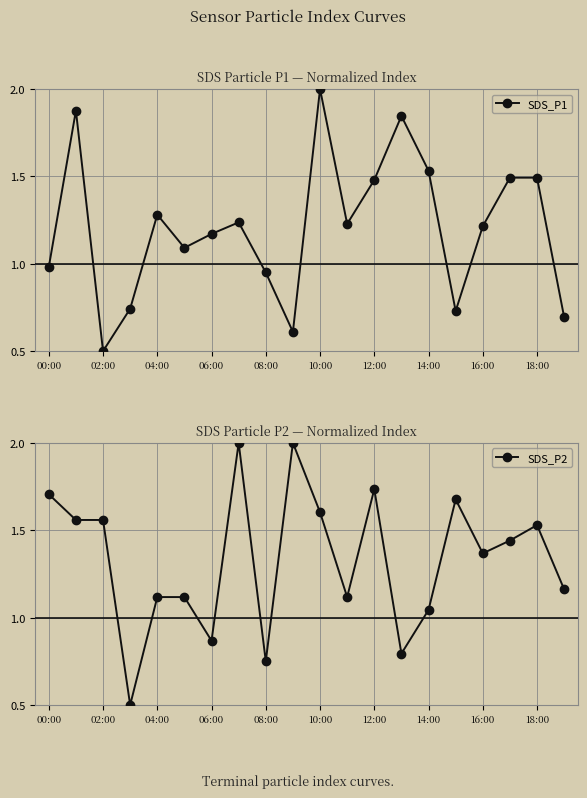

Does the chart display data point markers on the line(s)?

Yes